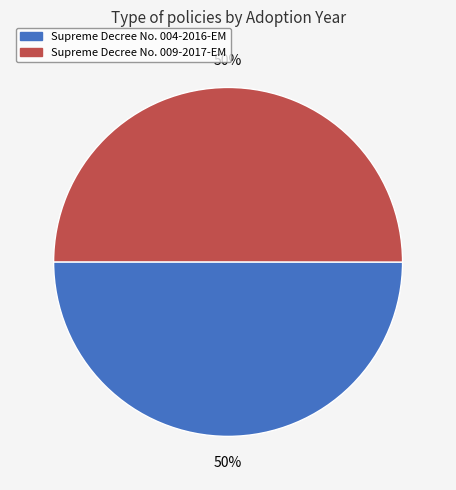

What is the ratio of the value at Supreme Decree No. 004-2016-EM to the value at Supreme Decree No. 009-2017-EM?

1.0